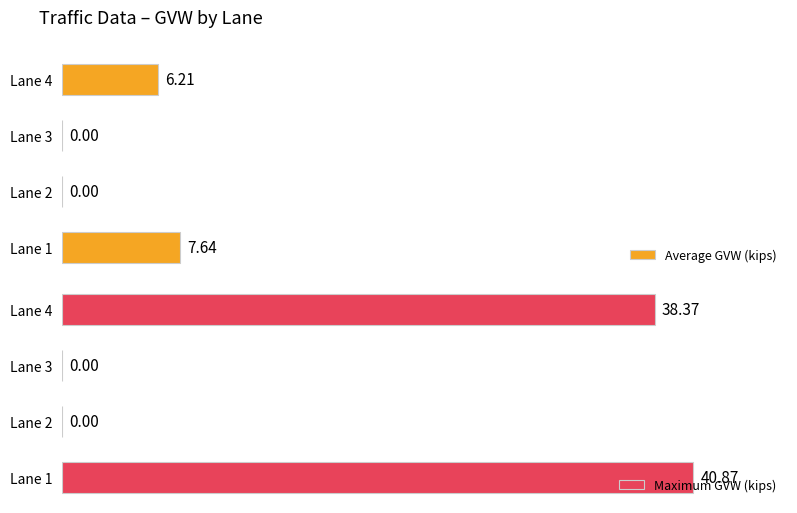

How many data points in Average GVW (kips) are above 6?

2